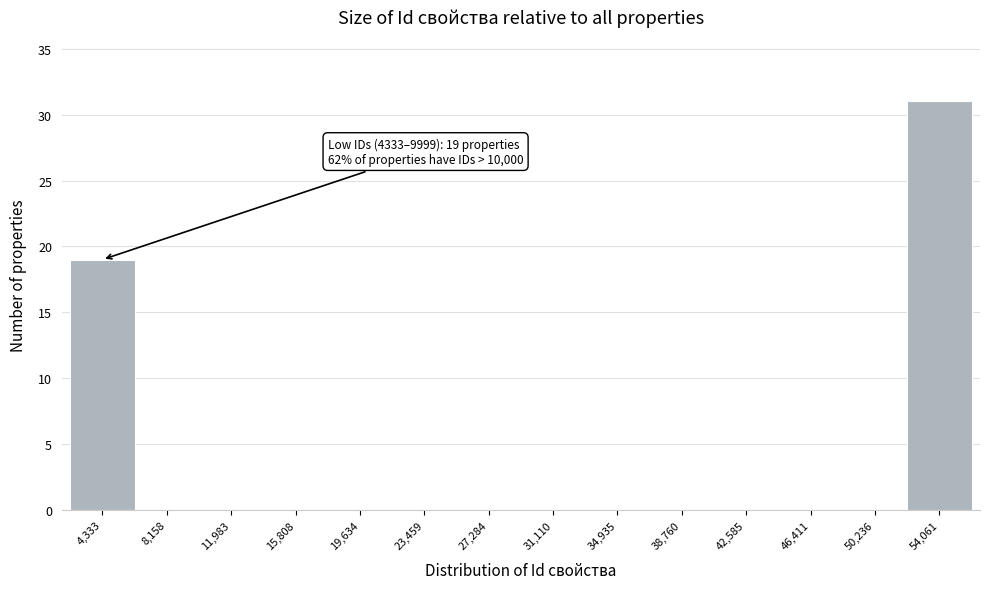

Reading right to left, what are all the values shown in this chart?

54,061=31	50,236=0	46,411=0	42,585=0	38,760=0	34,935=0	31,110=0	27,284=0	23,459=0	19,634=0	15,808=0	11,983=0	8,158=0	4,333=19